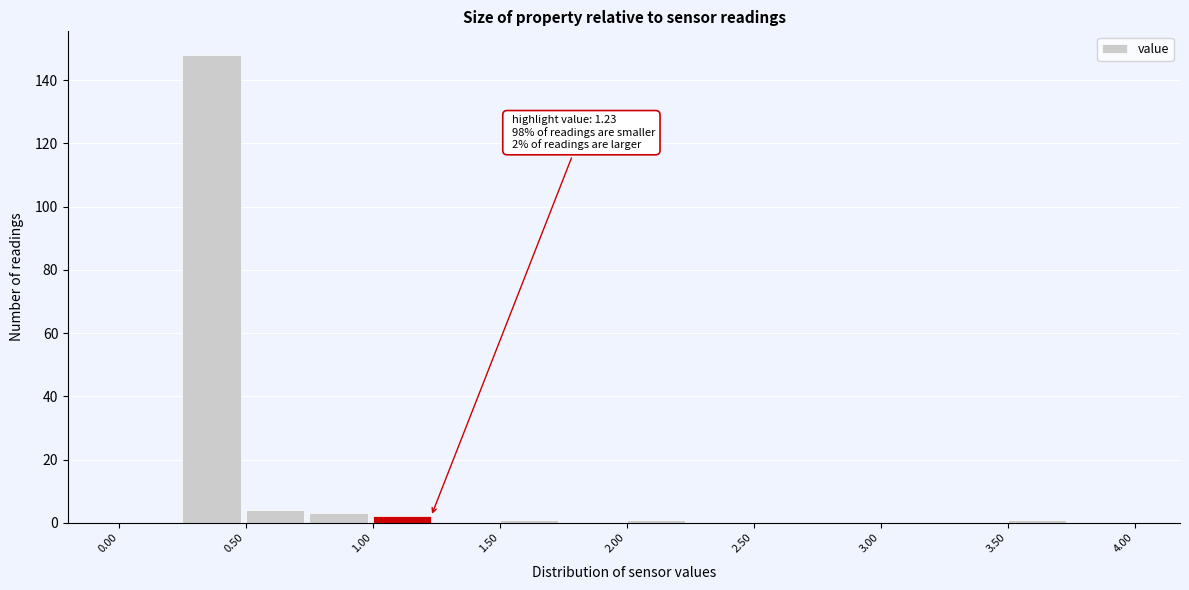

Which range on the x-axis has the tallest bar?

0.25 to 0.50